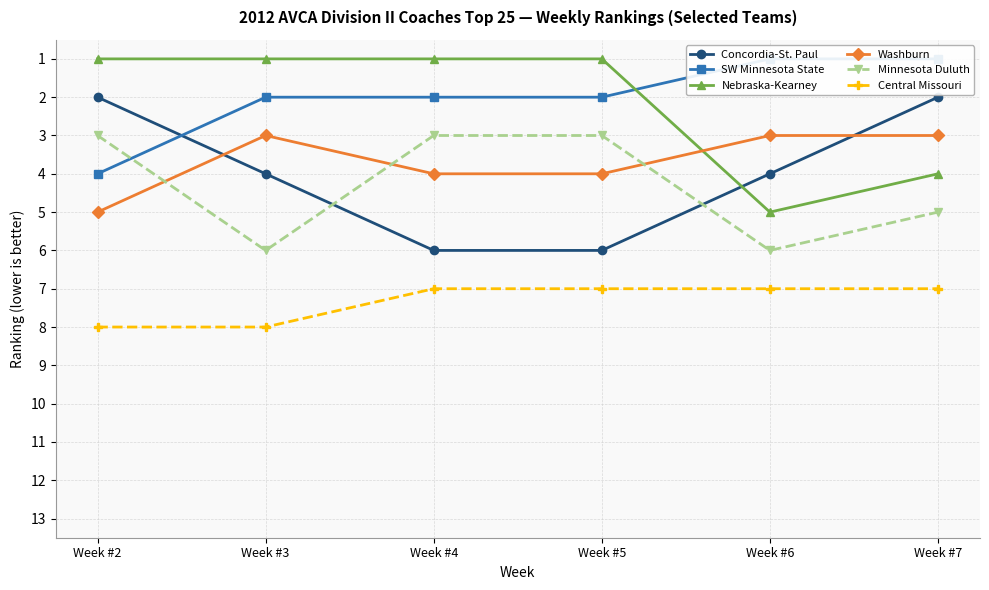

Reading right to left, what are all the values shown in this chart?

Concordia-St. Paul: Week #7=2	Week #6=4	Week #5=6	Week #4=6	Week #3=4	Week #2=2
SW Minnesota State: Week #7=1	Week #6=1	Week #5=2	Week #4=2	Week #3=2	Week #2=4
Nebraska-Kearney: Week #7=4	Week #6=5	Week #5=1	Week #4=1	Week #3=1	Week #2=1
Washburn: Week #7=3	Week #6=3	Week #5=4	Week #4=4	Week #3=3	Week #2=5
Minnesota Duluth: Week #7=5	Week #6=6	Week #5=3	Week #4=3	Week #3=6	Week #2=3
Central Missouri: Week #7=7	Week #6=7	Week #5=7	Week #4=7	Week #3=8	Week #2=8